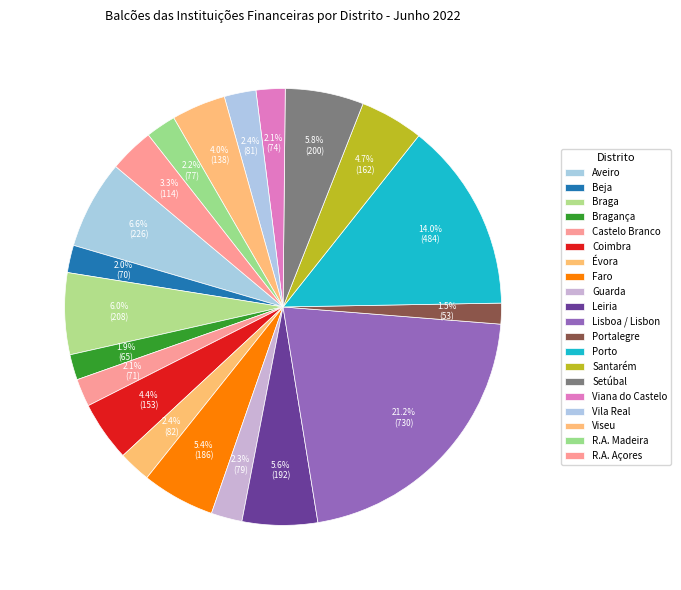

The Porto slice represents 14% of the pie. True or false?

True